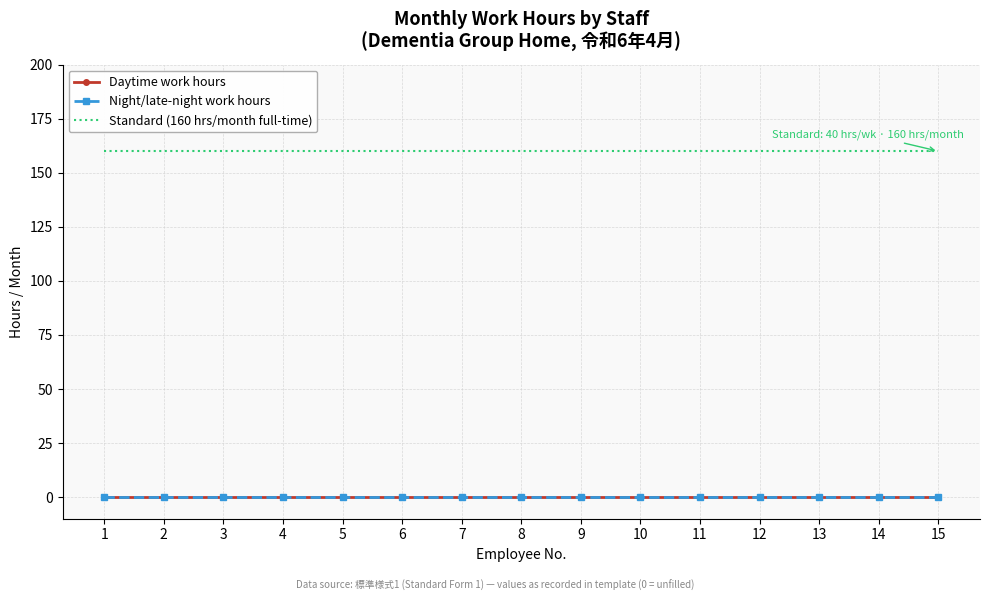

True or false: Daytime work hours has more than 2 interior local peaks.

False